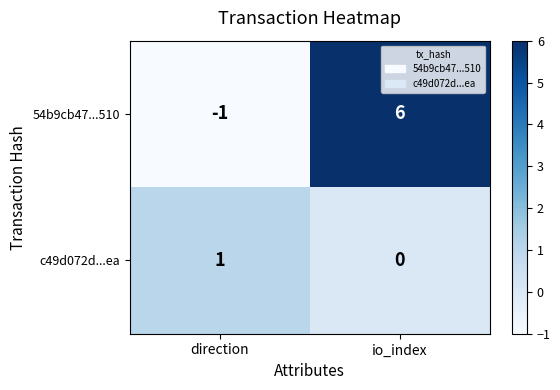

What is the minimum value shown in the chart?

-1